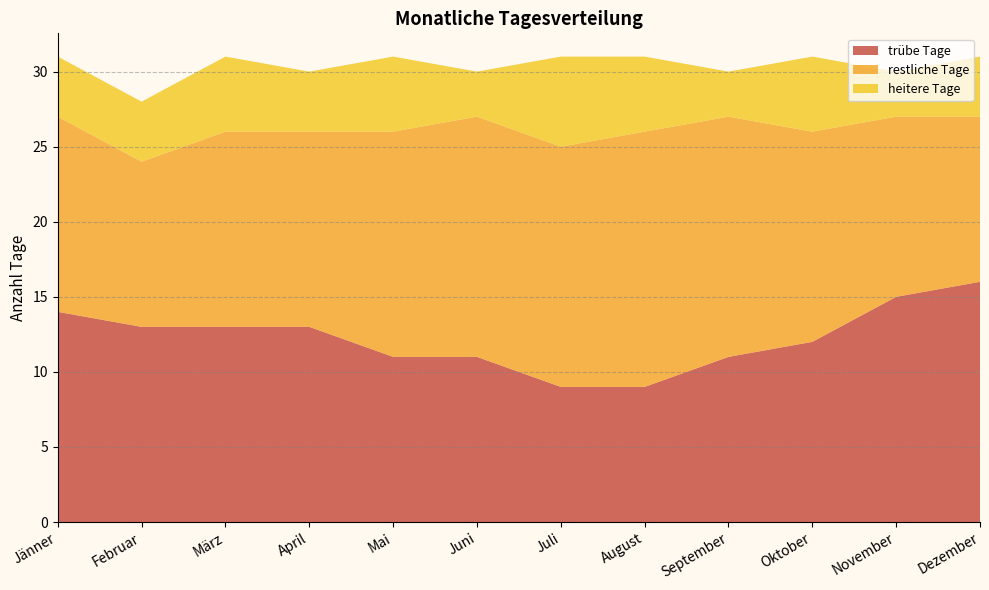

Reading left to right, what are all the values shown in this chart?

trübe Tage: 14	13	13	13	11	11	9	9	11	12	15	16
restliche Tage: 13	11	13	13	15	16	16	17	16	14	12	11
heitere Tage: 4	4	5	4	5	3	6	5	3	5	3	4